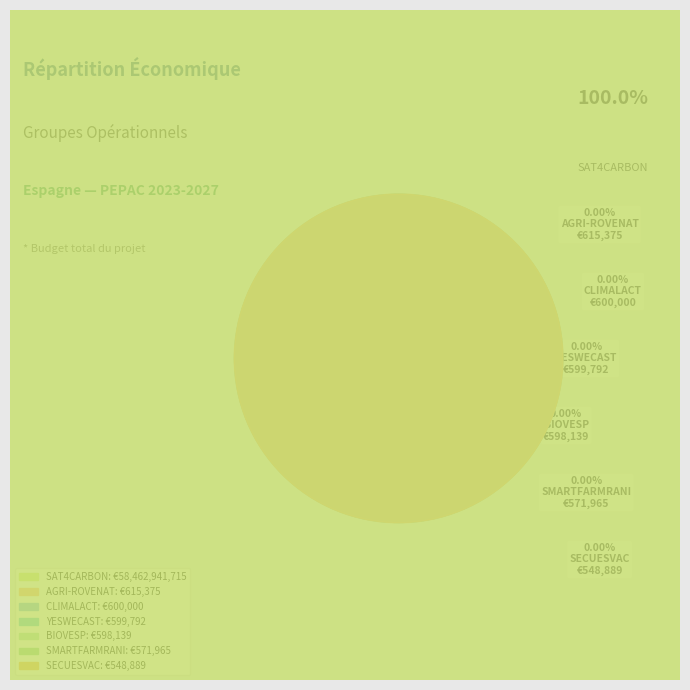

Which slice is the largest?

SAT4CARBON